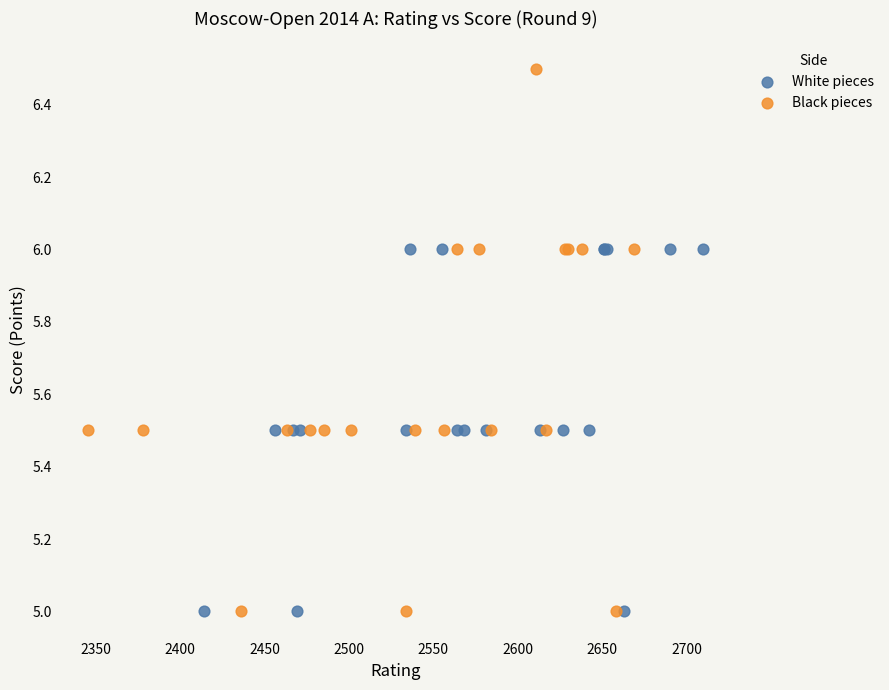

Which series contains the highest Y value?

Black pieces